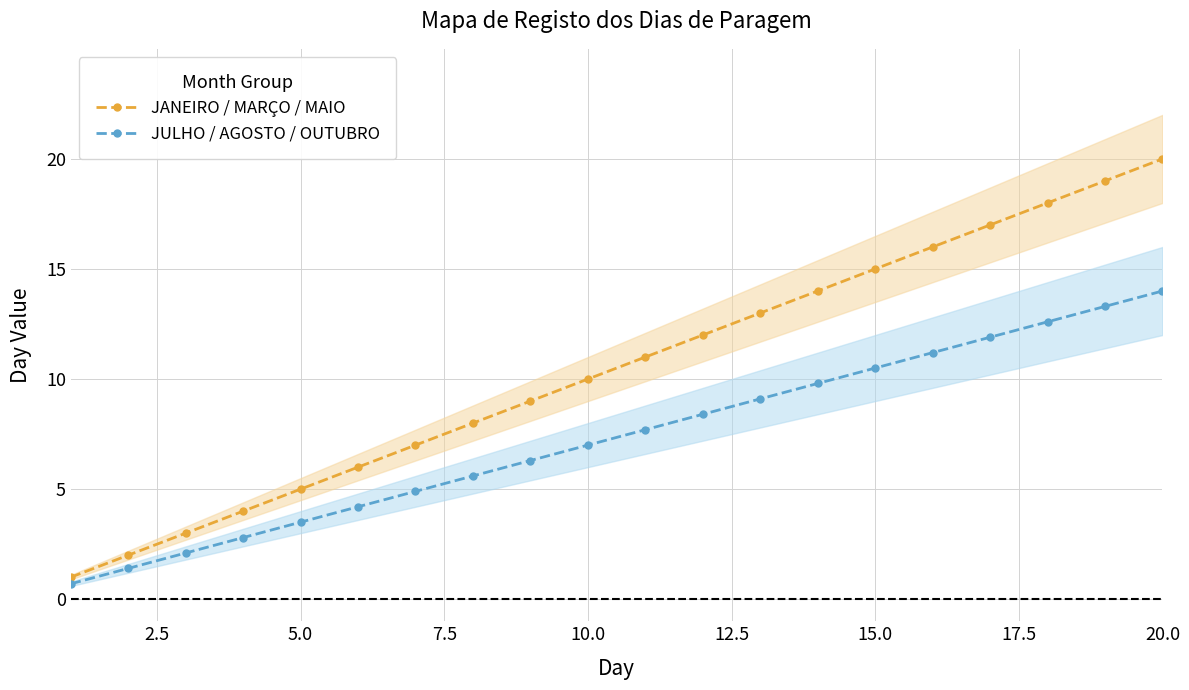

At how many categories does at least one series exceed 17?

3